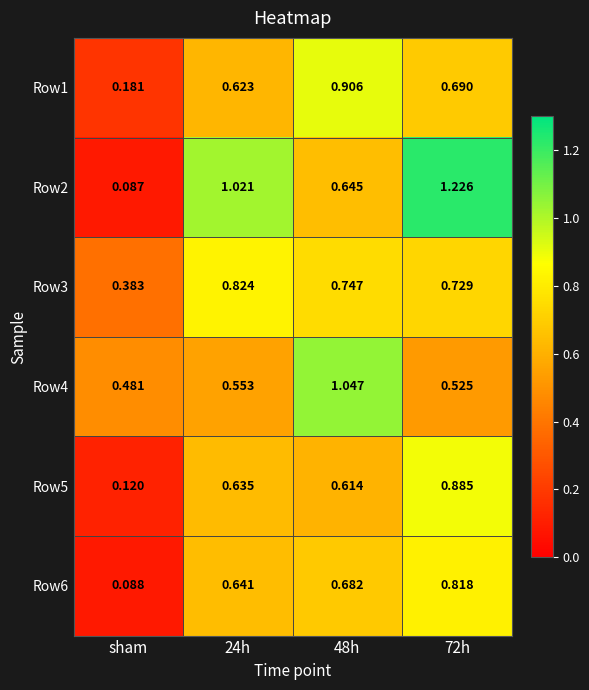

What is the total value across all series at 72h?

4.9